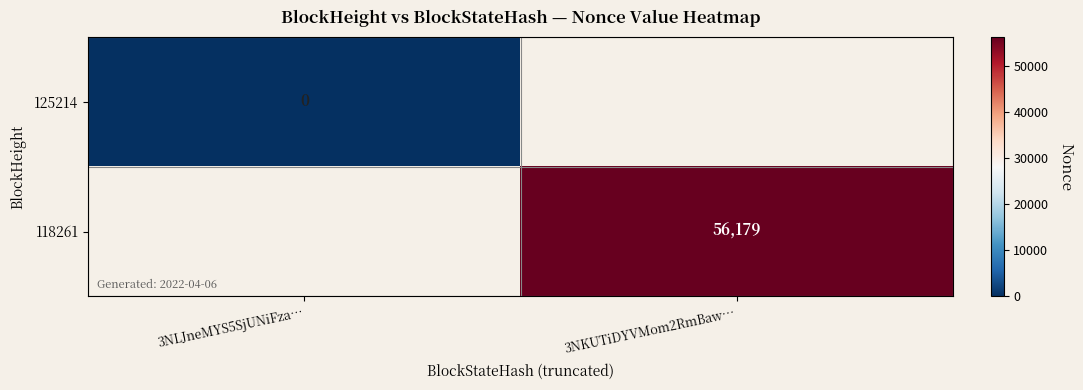

The value of 118261 at 3NKUTiDYVMom2RmBaw… is 56179. True or false?

True